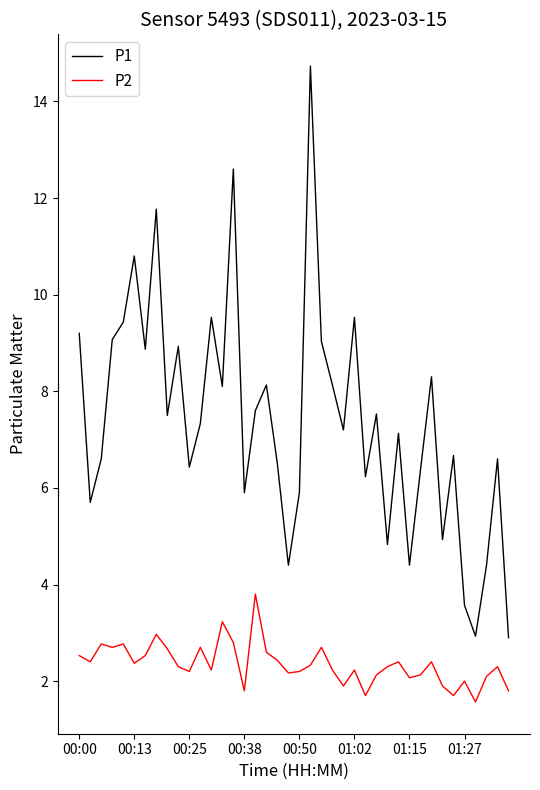

Which series has the largest total across all categories?

P1